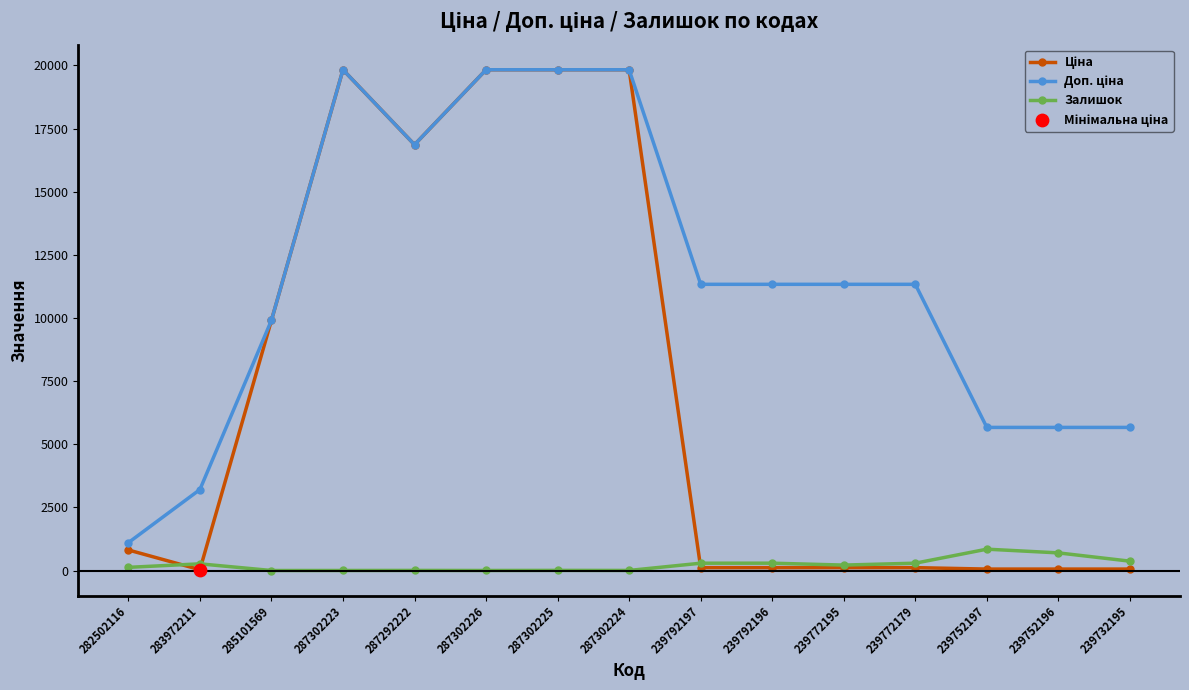

Is it true that Залишок equals 0.0 at 285101569?

True